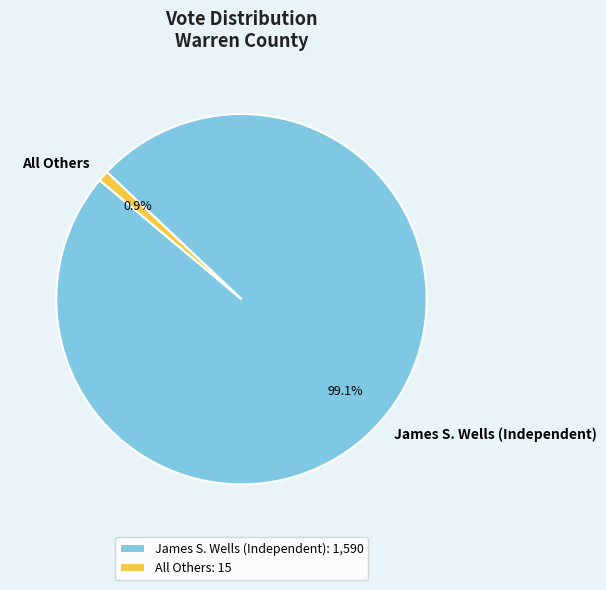

To the nearest percent, what is the difference between the James S. Wells (Independent) and All Others slice percentages?

98%